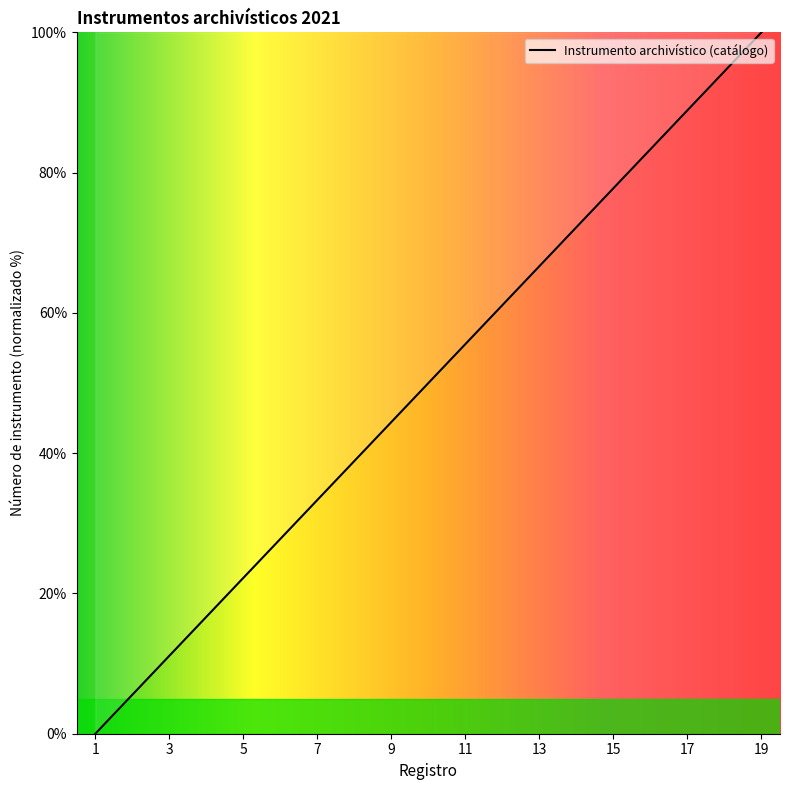

What is the greatest value displayed?

100.0